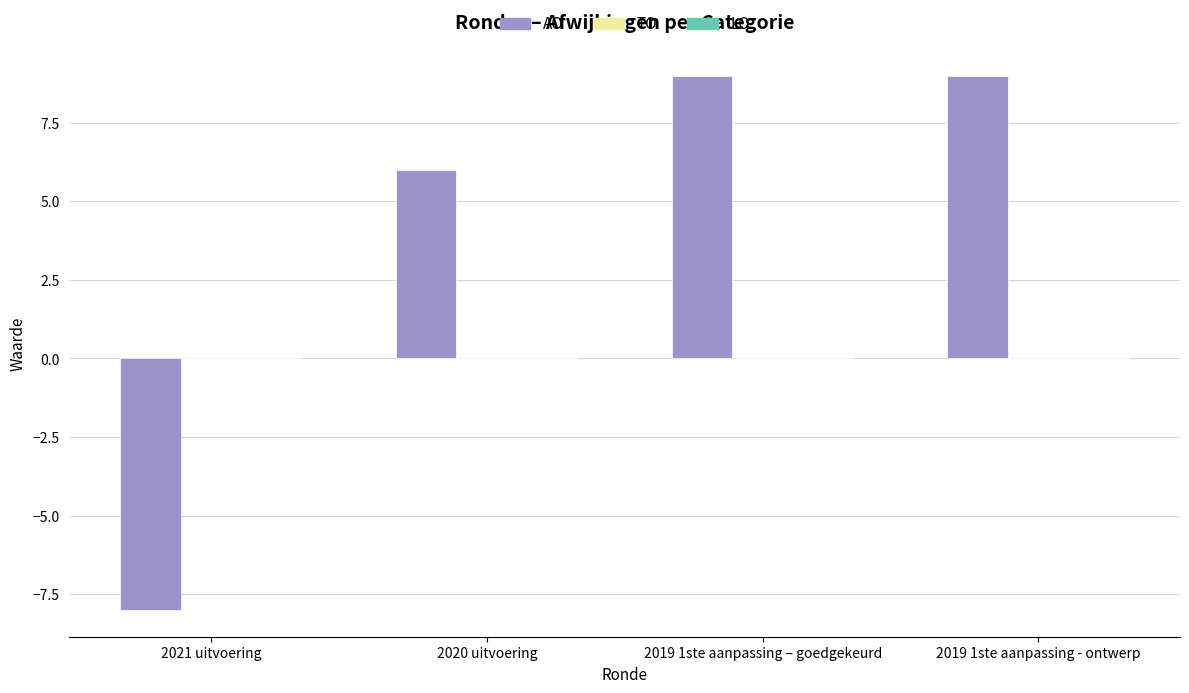

What position from the left is 2019 1ste aanpassing - ontwerp?

4